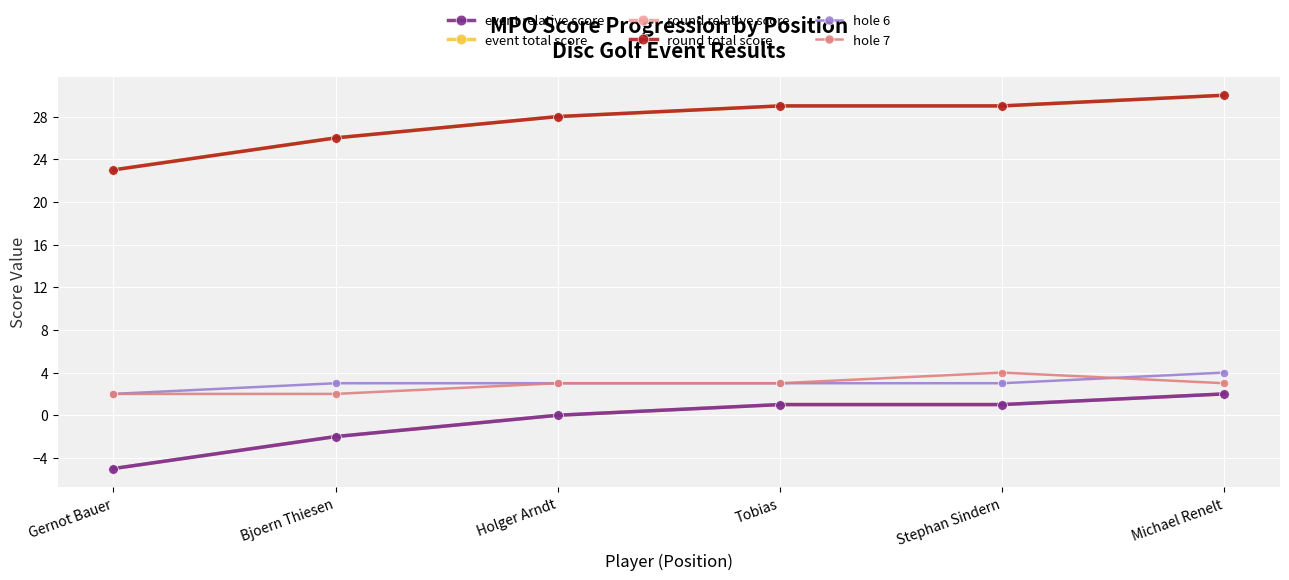

What is the total value across all series at Gernot Bauer?

40